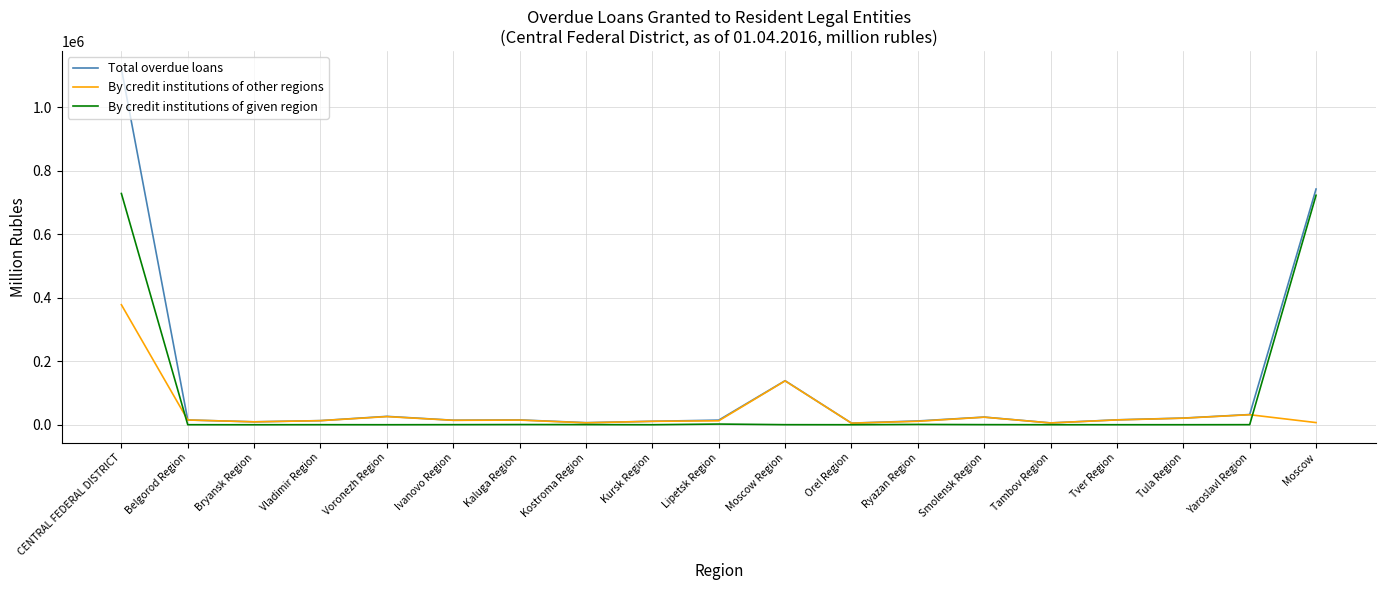

Rank the series by their maximum value, from highest to lowest.

Total overdue loans, By credit institutions of given region, By credit institutions of other regions